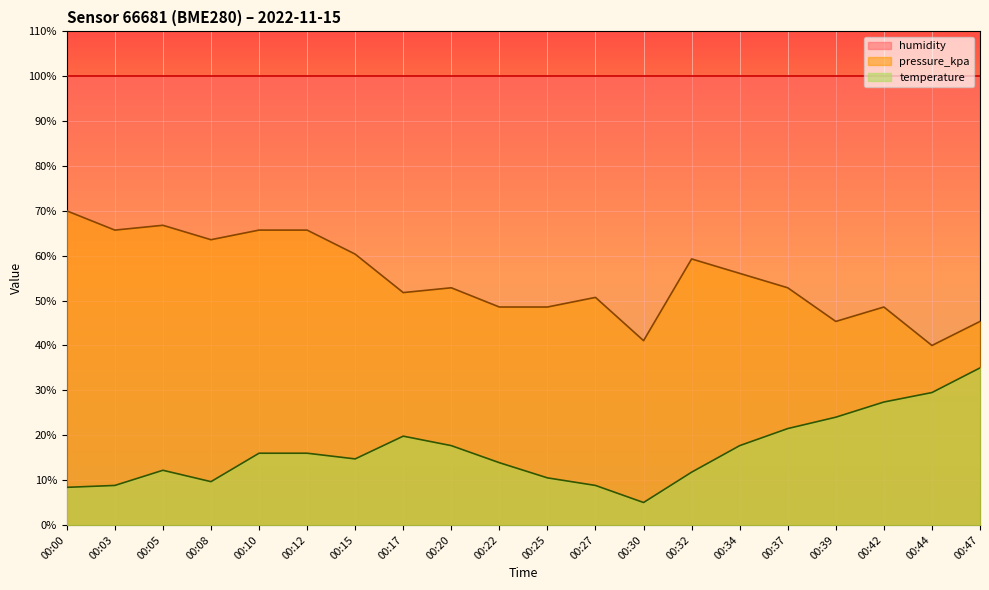

Where is pressure_kpa nearest to the value 54?

00:20